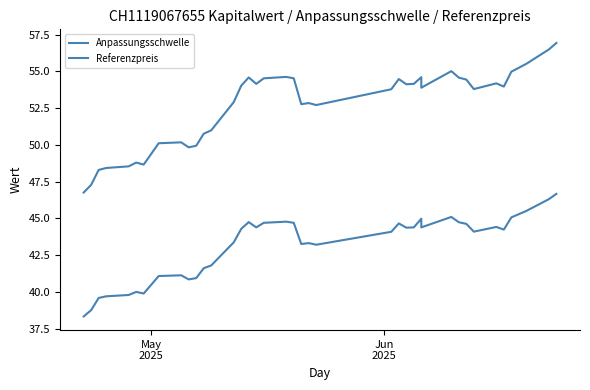

In Anpassungsschwelle, how many points are lower than both neighbors (excluding endpoints)?

9